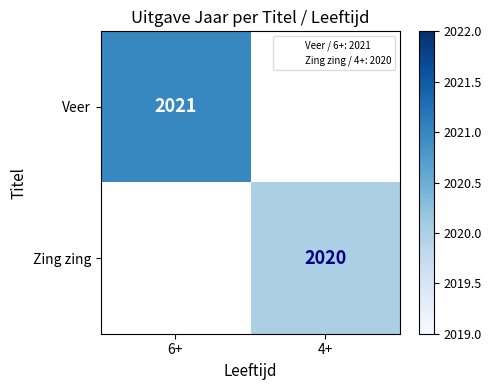

True or false: Veer has a value of 872 at 6+.

False